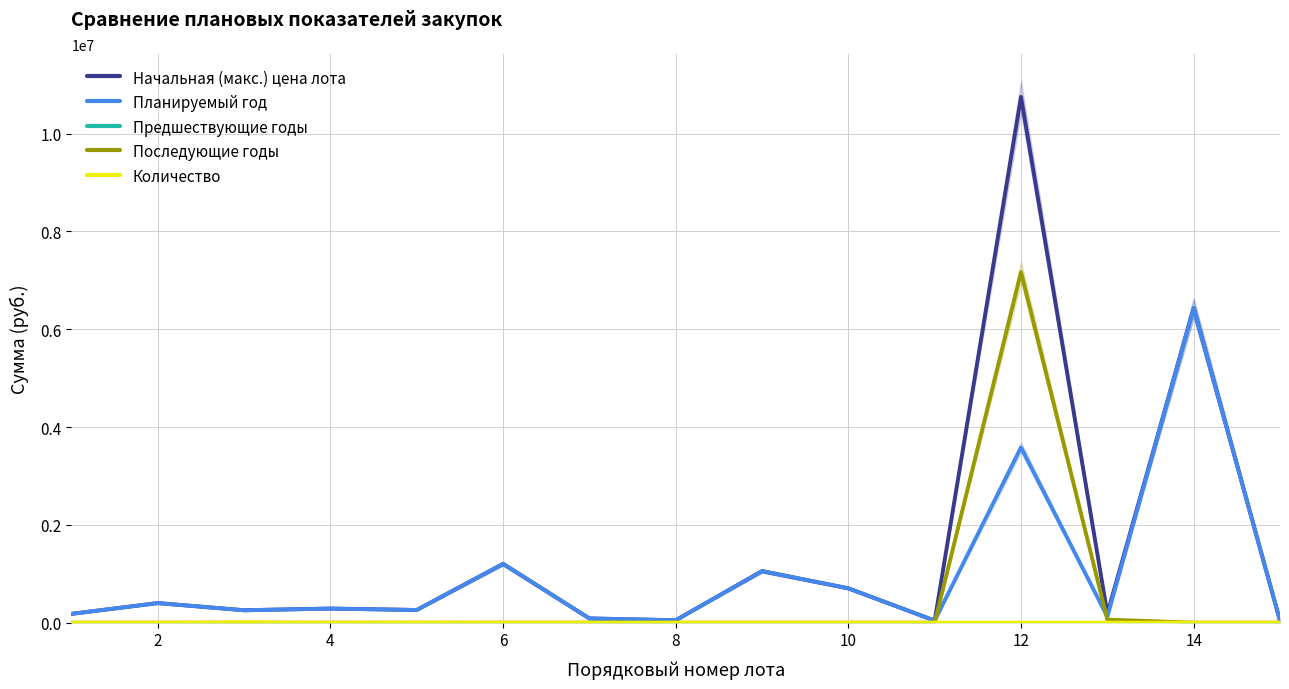

What are all the series names shown in the legend?

Начальная (макс.) цена лота, Планируемый год, Предшествующие годы, Последующие годы, Количество